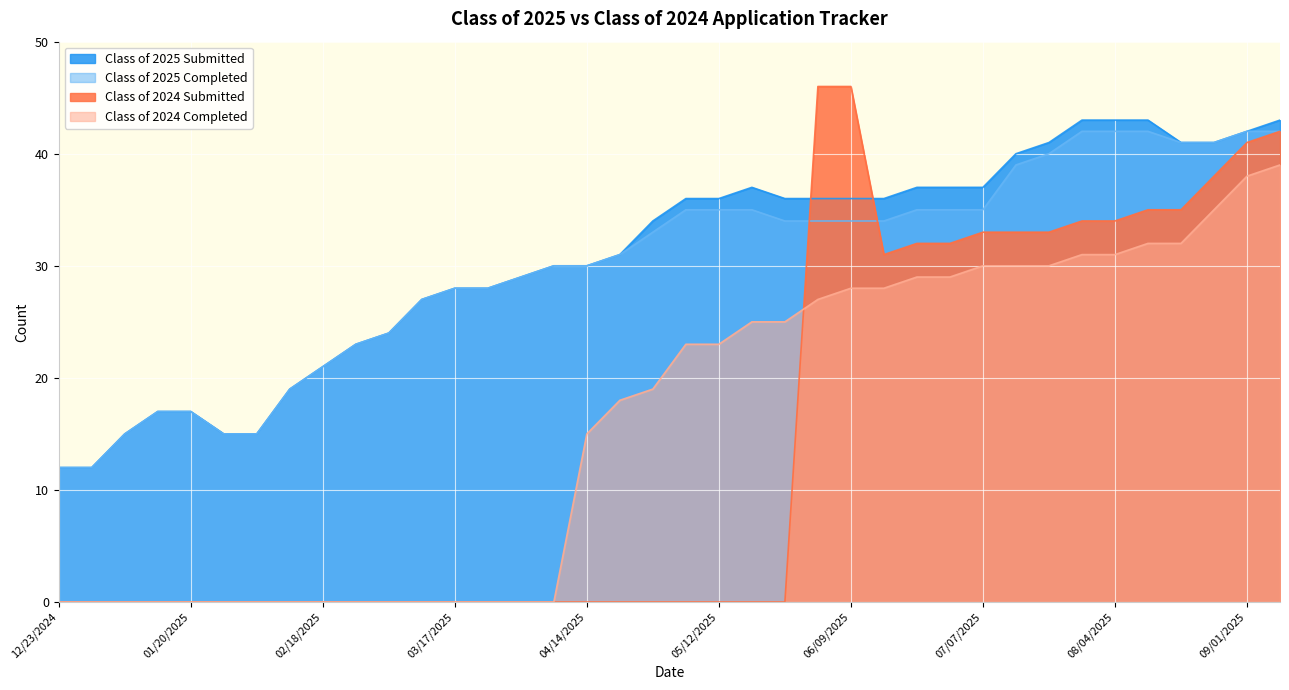

Reading left to right, list all the values displayed in this chart.

Class of 2025 Submitted: 12	12	15	17	17	15	15	19	21	23	24	27	28	28	29	30	30	31	34	36	36	37	36	36	36	36	37	37	37	40	41	43	43	43	41	41	42	43
Class of 2025 Completed: 12	12	15	17	17	15	15	19	21	23	24	27	28	28	29	30	30	31	33	35	35	35	34	34	34	34	35	35	35	39	40	42	42	42	41	41	42	42
Class of 2024 Submitted: 0	0	0	0	0	0	0	0	0	0	0	0	0	0	0	0	0	0	0	0	0	0	0	46	46	31	32	32	33	33	33	34	34	35	35	38	41	42
Class of 2024 Completed: 0	0	0	0	0	0	0	0	0	0	0	0	0	0	0	0	15	18	19	23	23	25	25	27	28	28	29	29	30	30	30	31	31	32	32	35	38	39